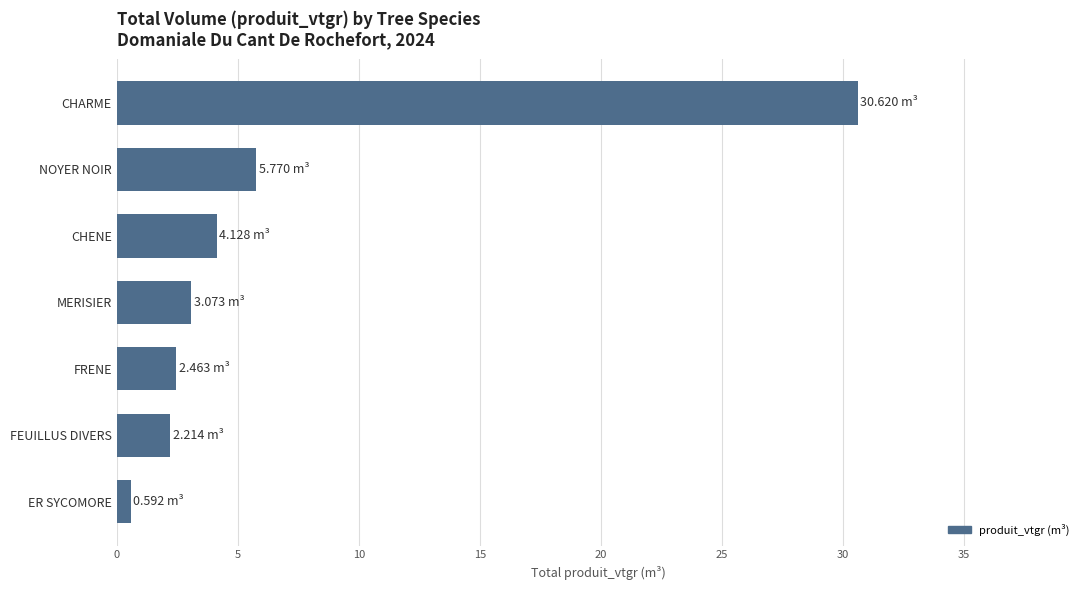

At which category does the chart reach its minimum across all series?

ER SYCOMORE